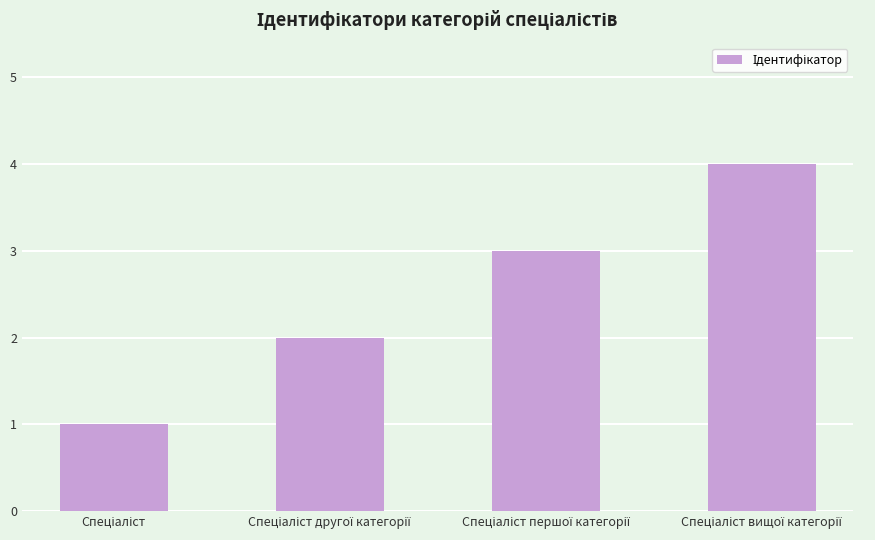

What is the maximum value shown in the chart?

4